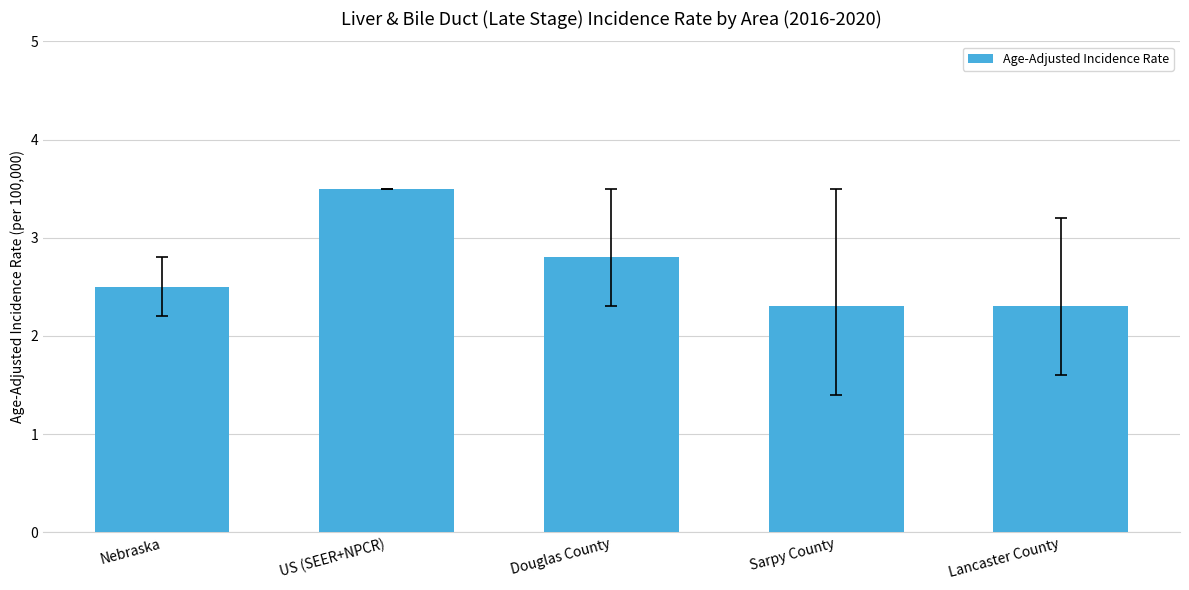

Which category has the highest value across all series?

US (SEER+NPCR)